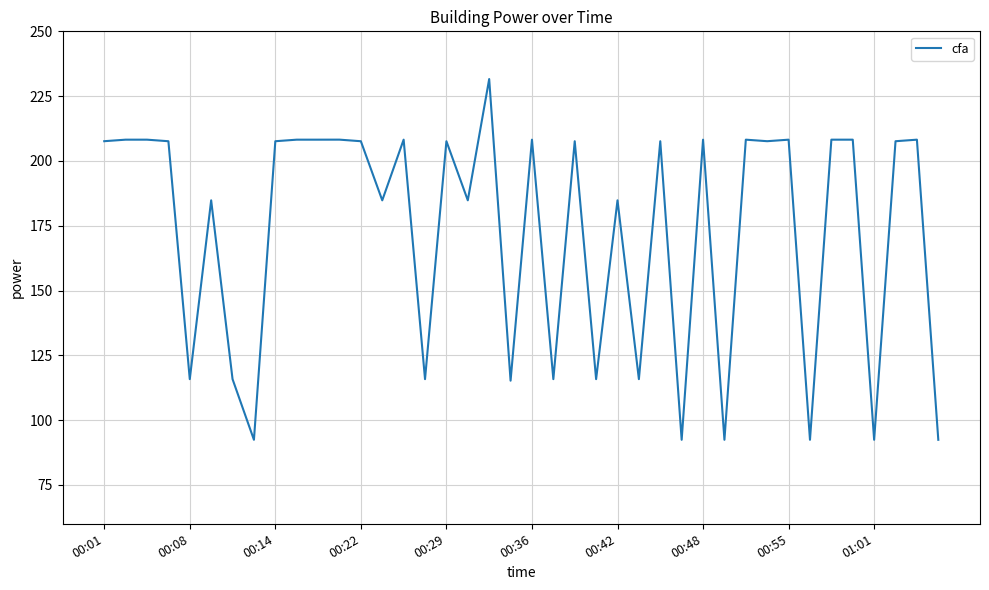

What is the difference between the maximum and minimum values?

139.2